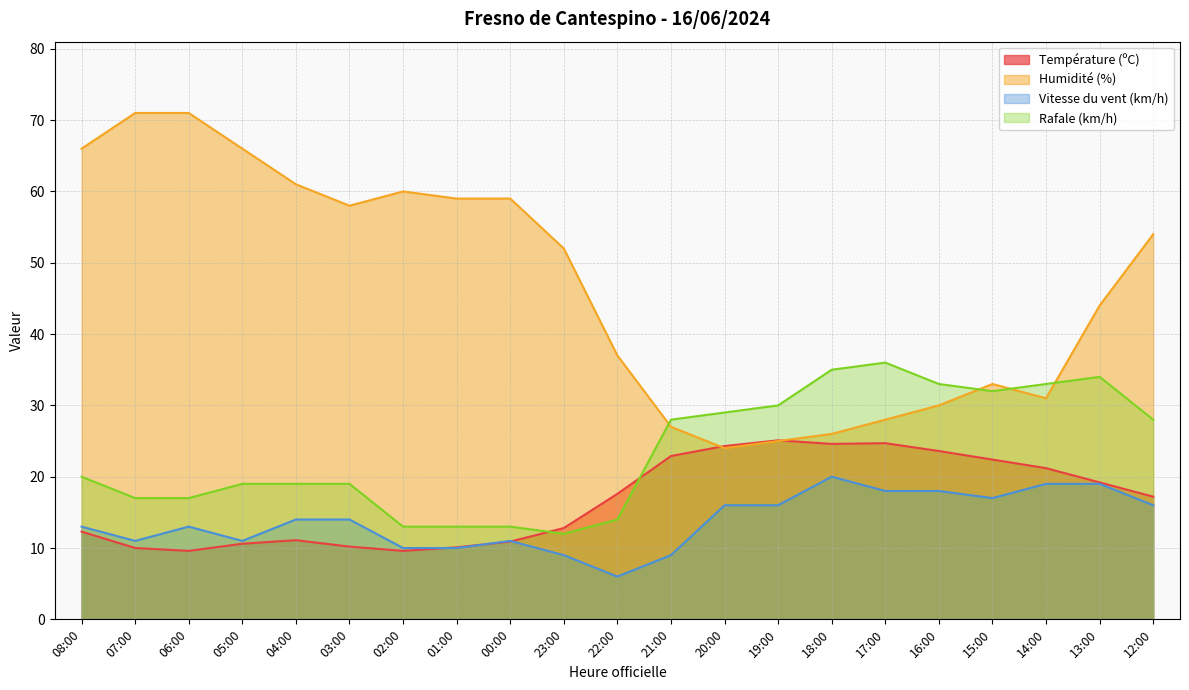

How many lines are shown in the chart?

4